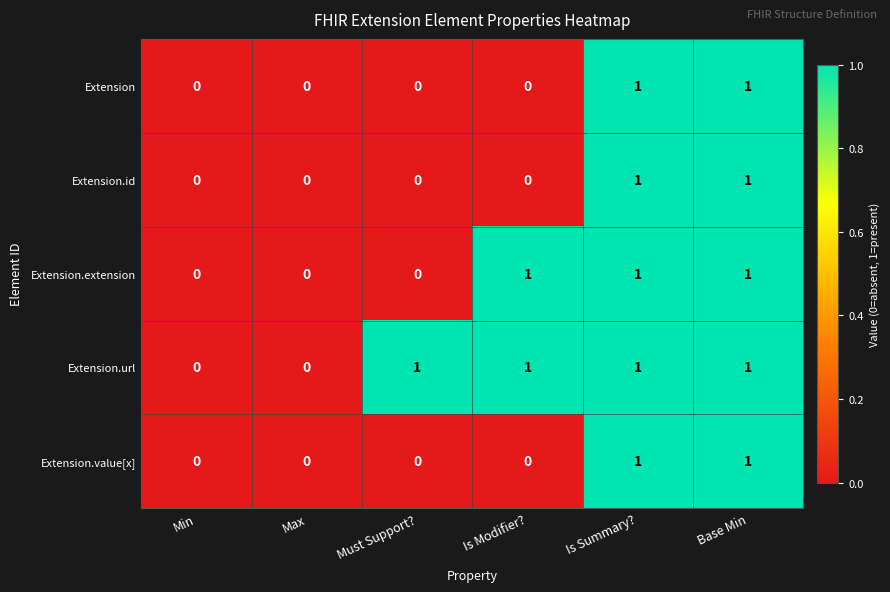

How many Extension.url values are between 0 and 1?

6